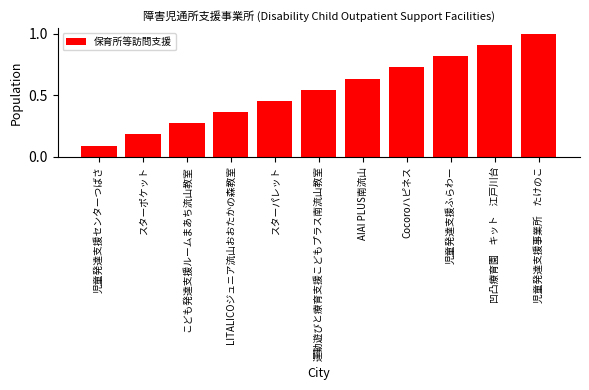

Between 運動遊びと療育支援こどもプラス南流山教室 and LITALICOジュニア流山おおたかの森教室, which is larger?

運動遊びと療育支援こどもプラス南流山教室